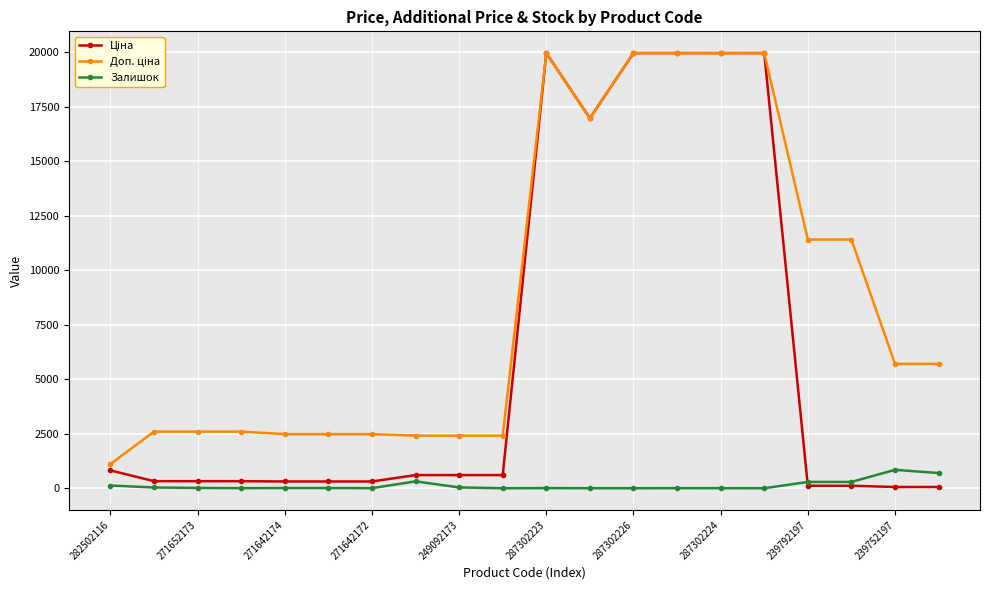

True or false: Залишок has more than 2 interior local peaks.

True